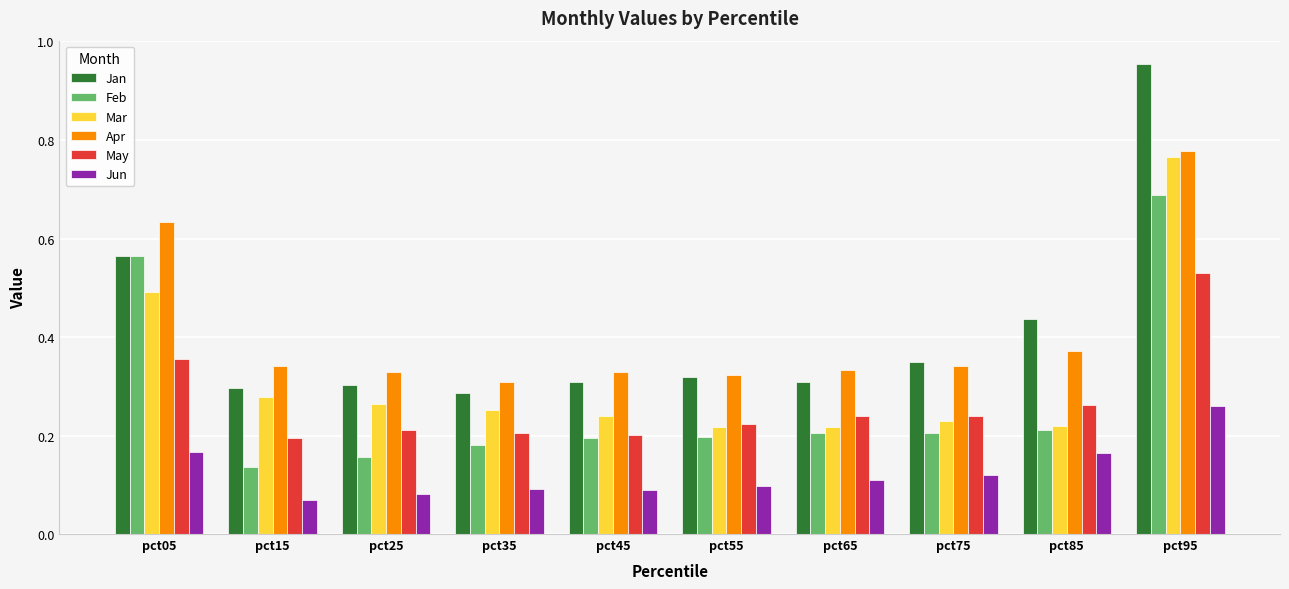

At which category is the sum across all series the highest?

pct95